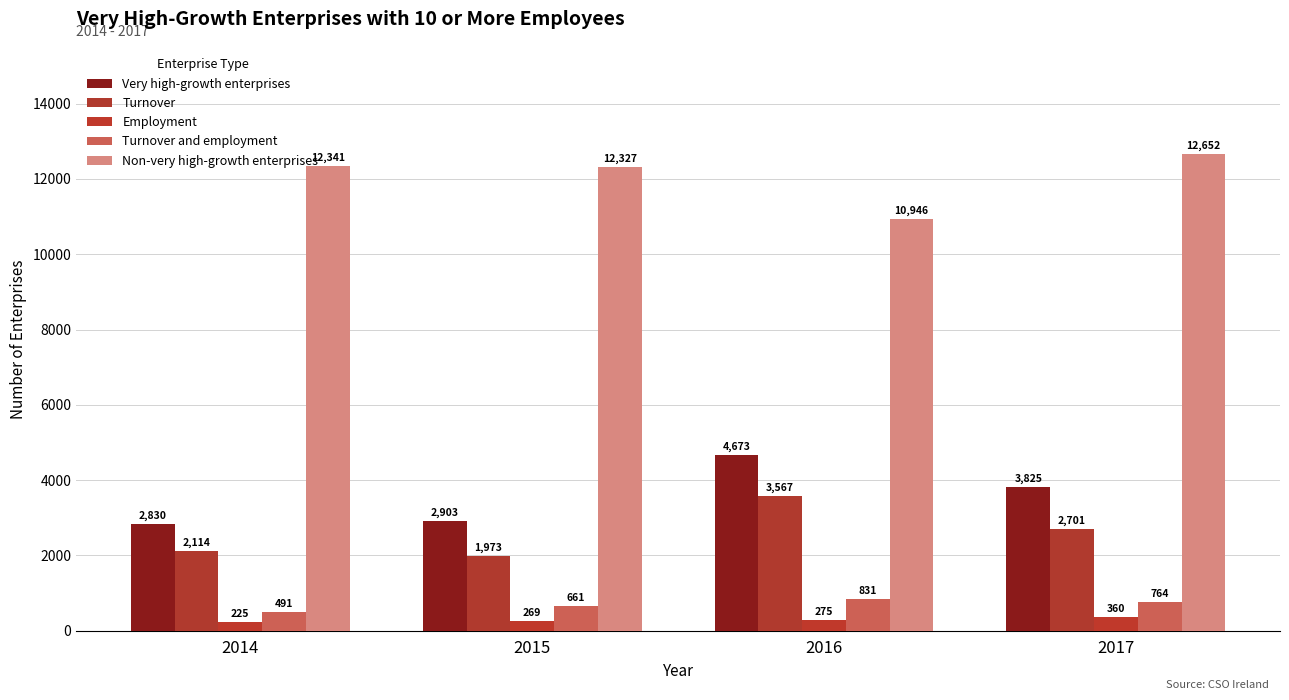

True or false: Employment has a value of 47 at 2014.

False